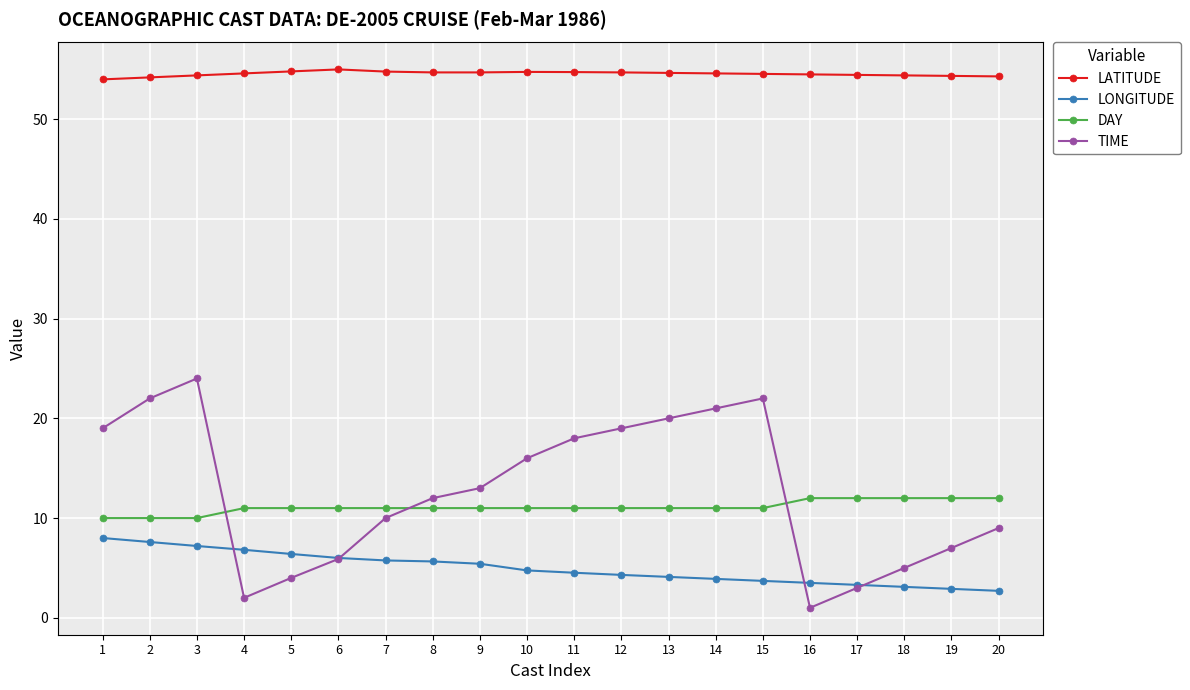

What is the smallest value displayed?

1.0